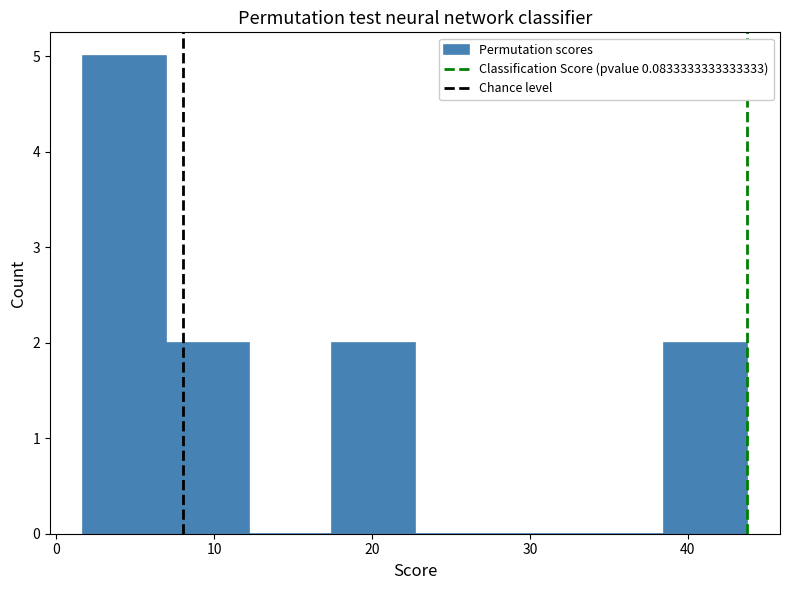

Reading left to right, list every bar in this chart as the range it spans on the x-axis followed by its height. Neither the bar edges nor the heights are printed on the chart, so give them approximately, as read against the axes.

2 to 7: 5
7 to 12: 2
12 to 17: 0
17 to 23: 2
23 to 28: 0
28 to 33: 0
33 to 38: 0
38 to 44: 2